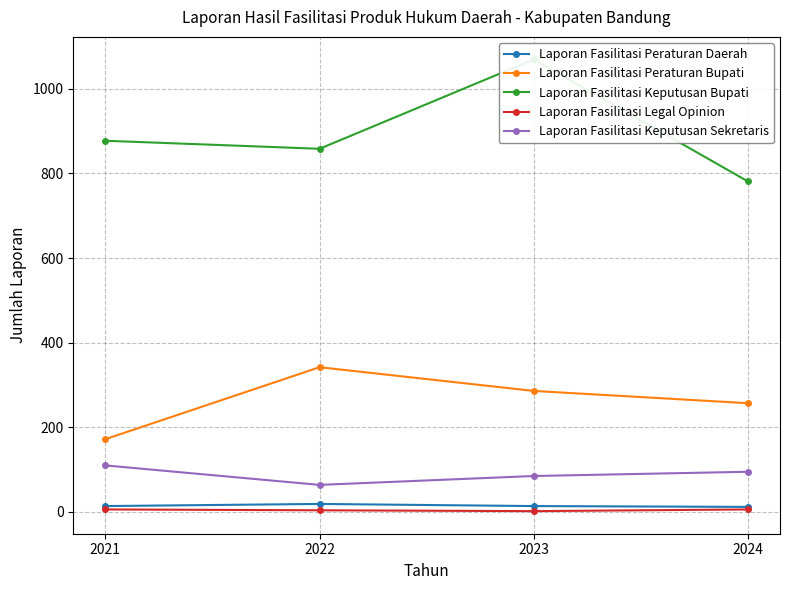

Between 2021 and 2022, which series saw the biggest shift?

Laporan Fasilitasi Peraturan Bupati